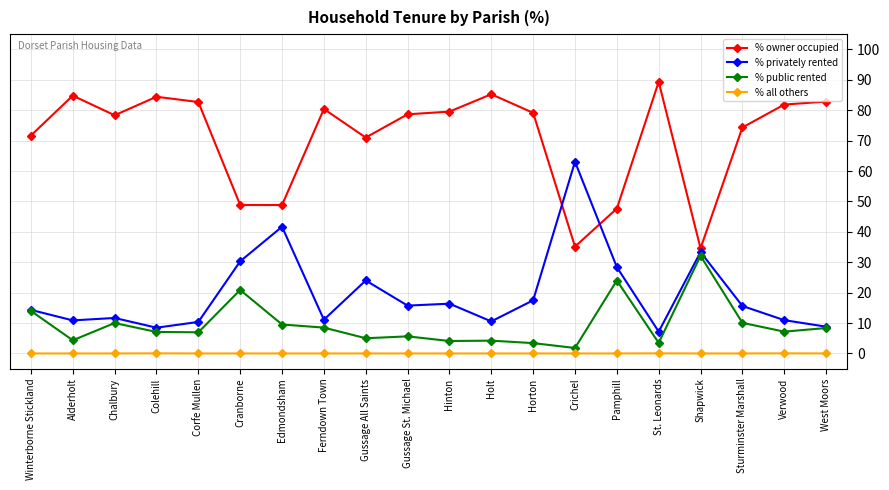

What is the spread (max minus min) of values at Pamphill?

47.6